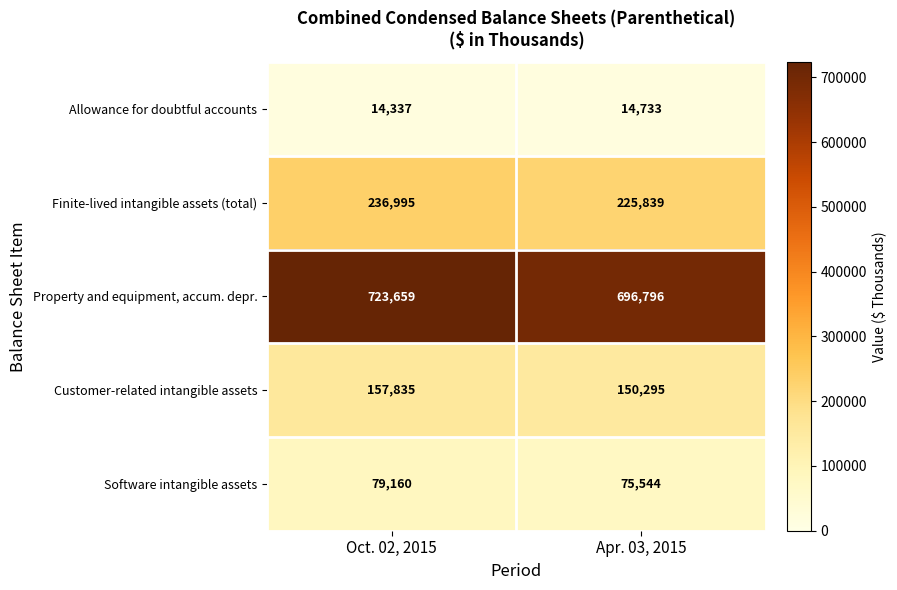

Reading left to right, what are all the values shown in this chart?

Allowance for doubtful accounts: 14337	14733
Finite-lived intangible assets (total): 236995	225839
Property and equipment, accum. depr.: 723659	696796
Customer-related intangible assets: 157835	150295
Software intangible assets: 79160	75544